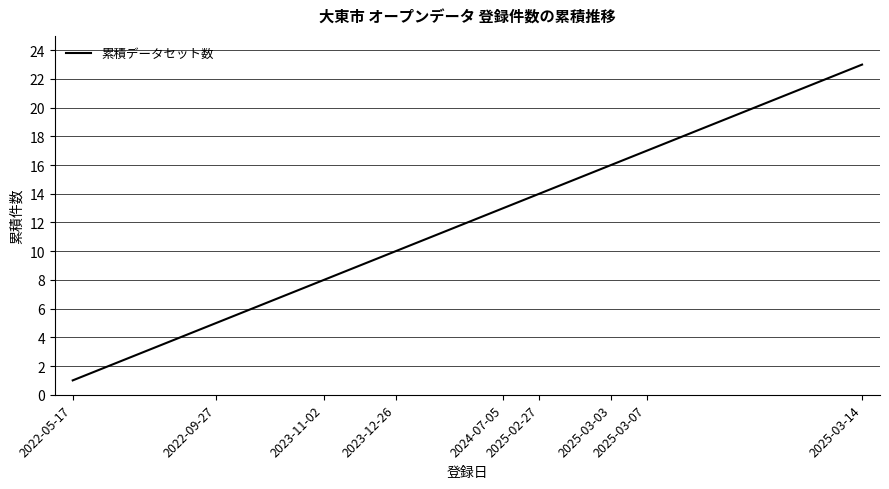

What is the maximum value shown in the chart?

23